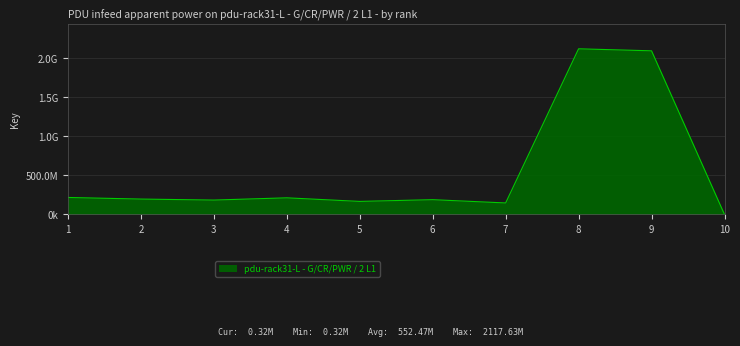

Does the chart display data point markers on the line(s)?

No